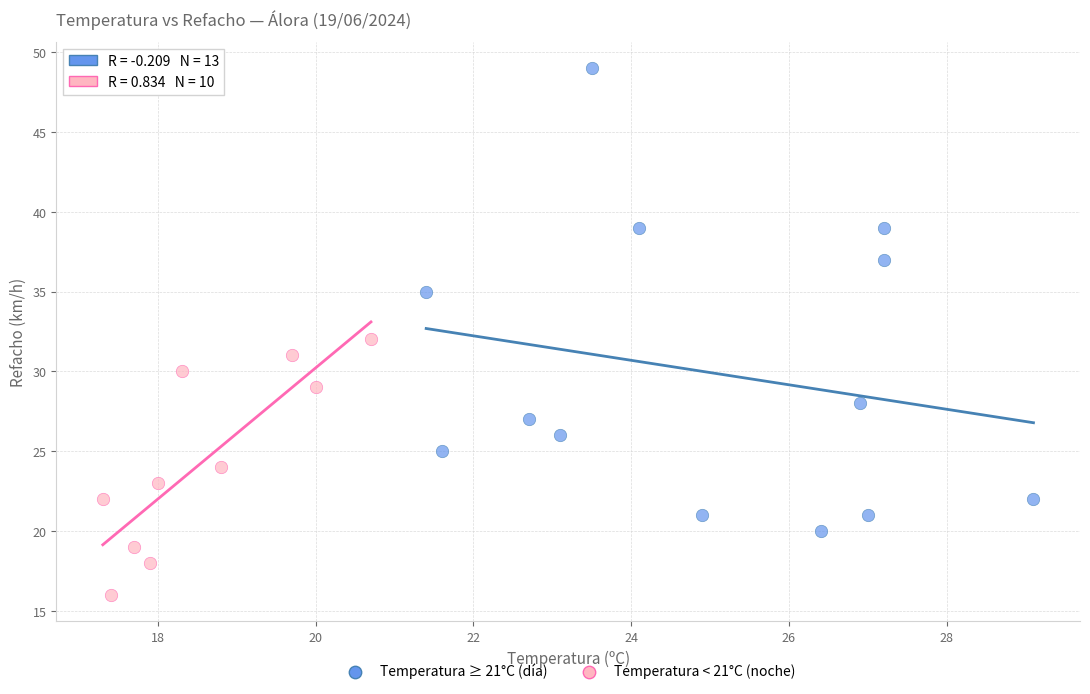

Which series has the largest Y range (max minus min)?

Temperatura ≥ 21°C (día)